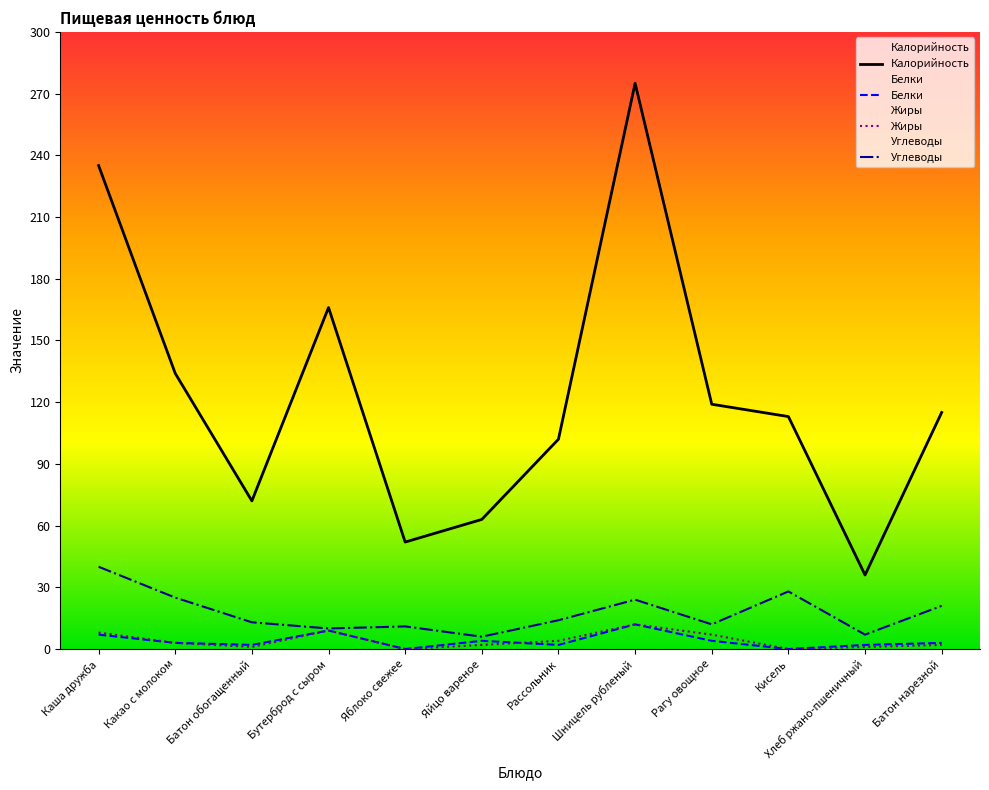

How many data points in Углеводы are above 14?

5